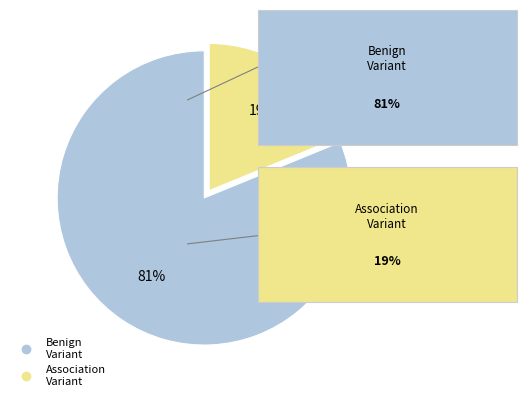

To the nearest percent, what is the average slice percentage?

50%